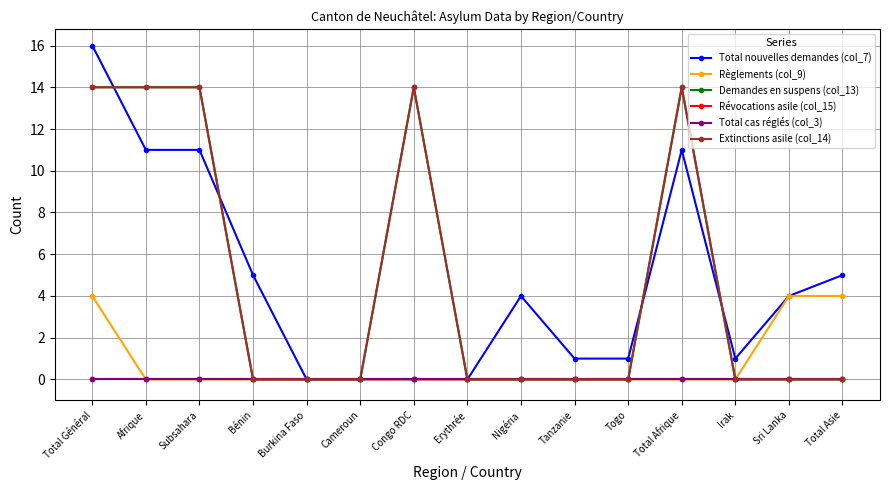

The Total cas réglés (col_3) series shows 0 at Total Général. True or false?

True